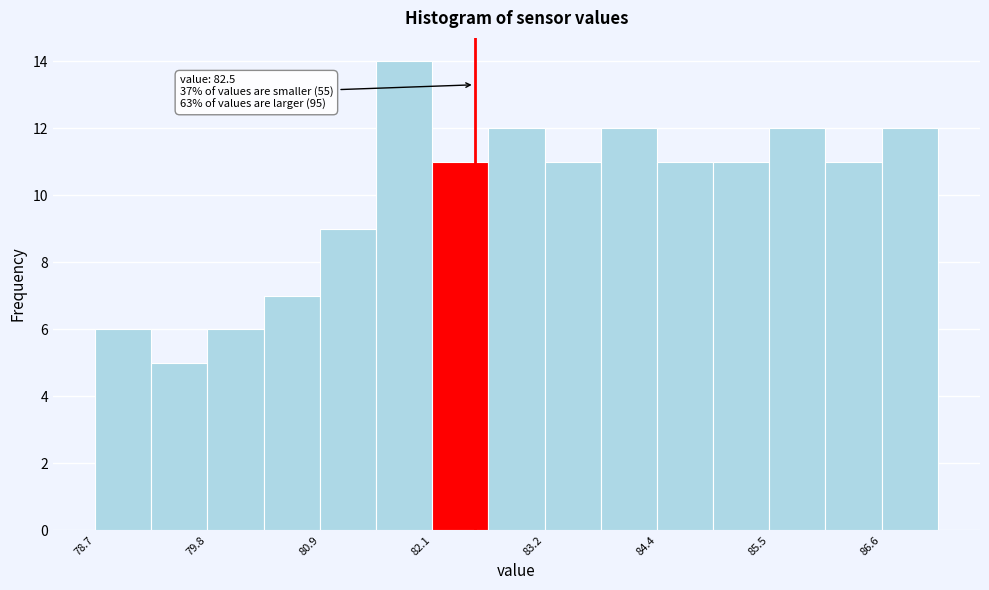

Read against the x-axis, roughly where is the centre of the tallest bar?

81.8